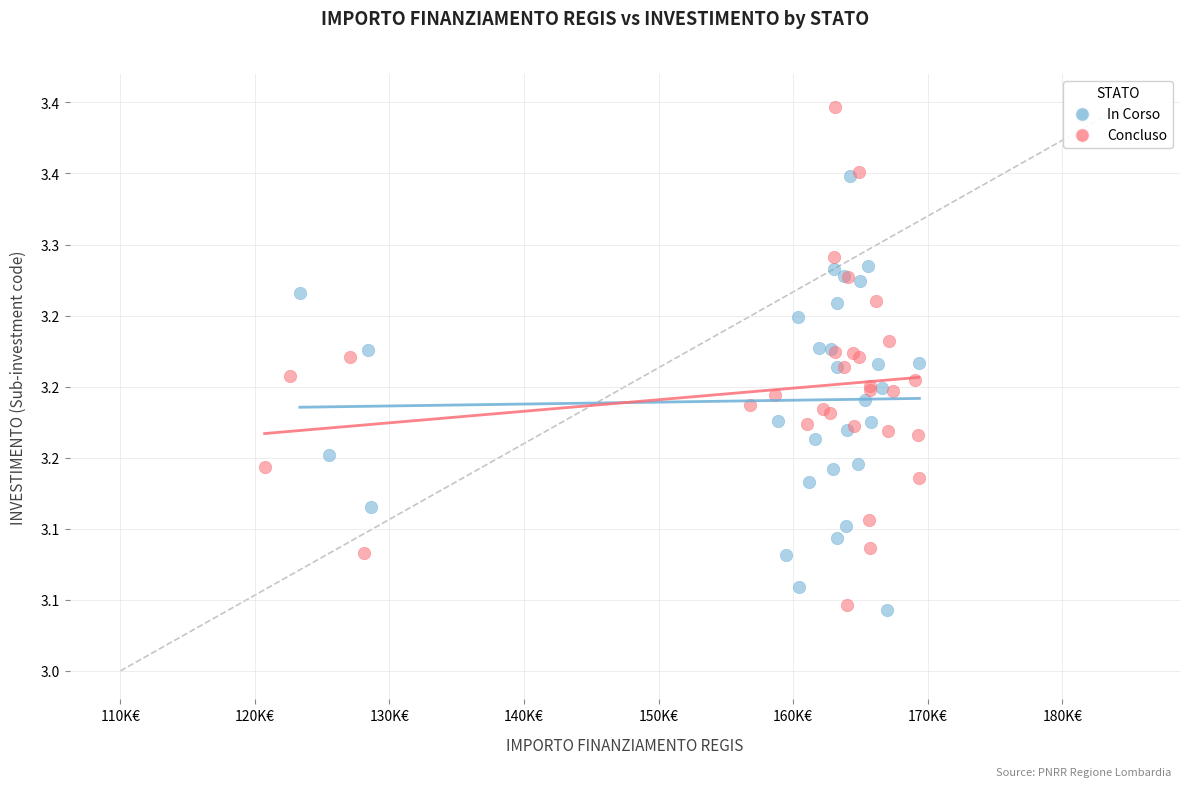

What are all the series names shown in the legend?

In Corso, Concluso